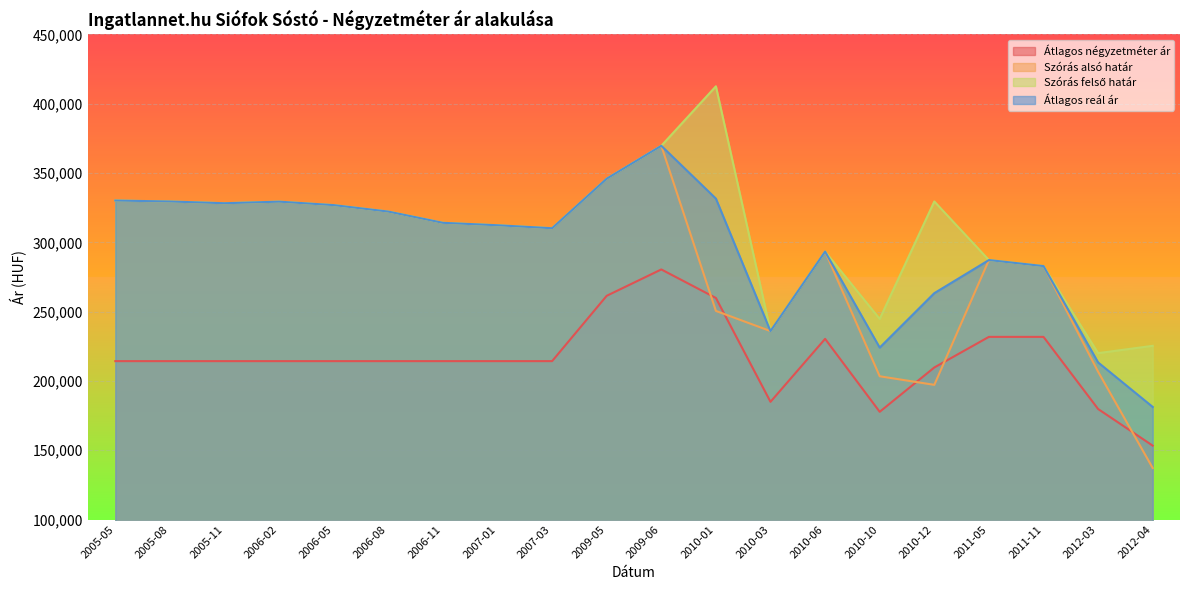

What is the value of the Szórás alsó határ point at the 6th from the left?

322192